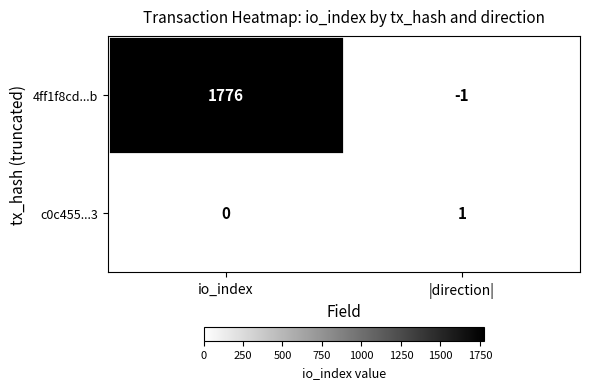

Reading left to right, what are all the values shown in this chart?

4ff1f8cd...b: io_index=1776	|direction|=-1
c0c455...3: io_index=0	|direction|=1